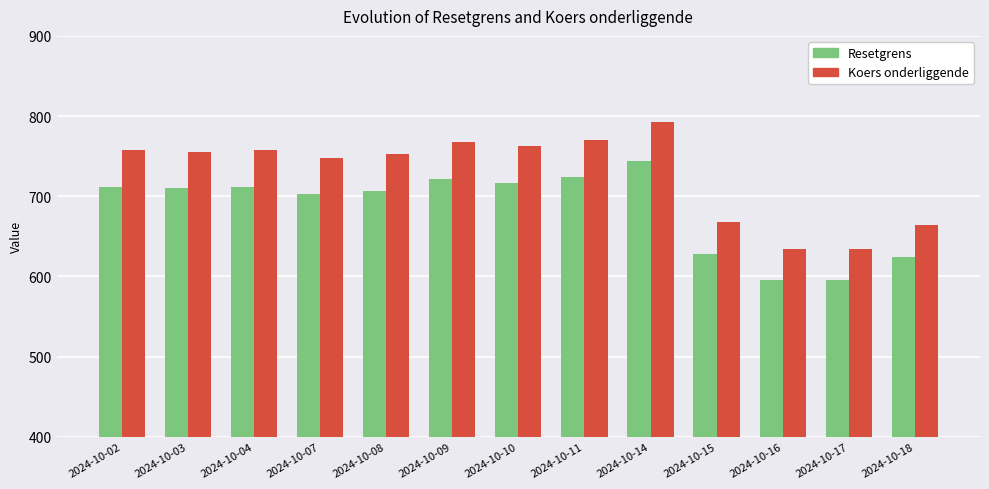

What is the sum of all Resetgrens values?

8895.4